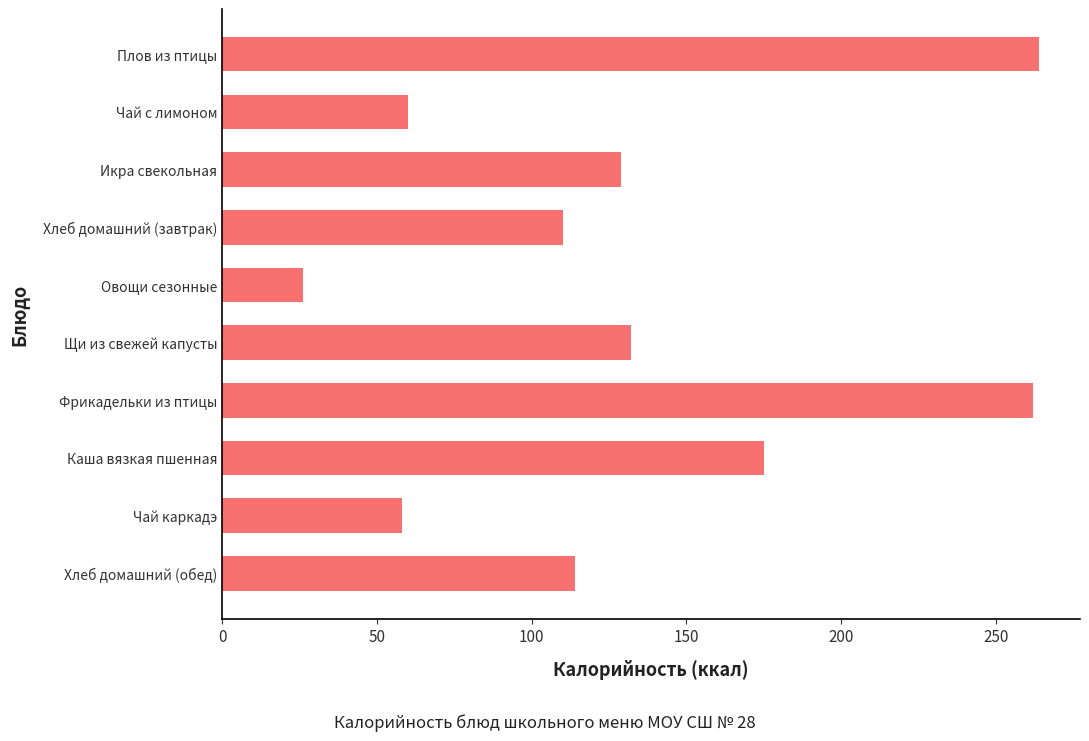

What is the ratio of the value at Плов из птицы to the value at Овощи сезонные?

10.2